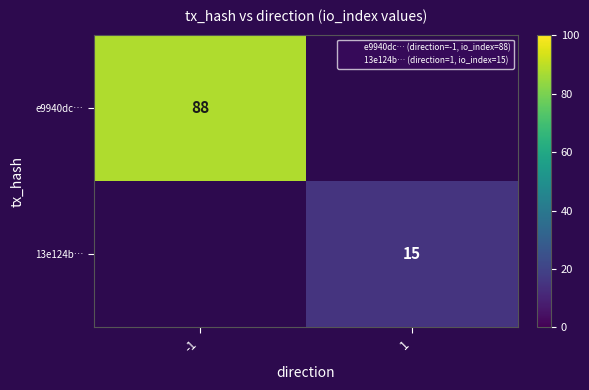

Is the value of 13e124b… at 1 greater than the value of e9940dc… at -1?

No